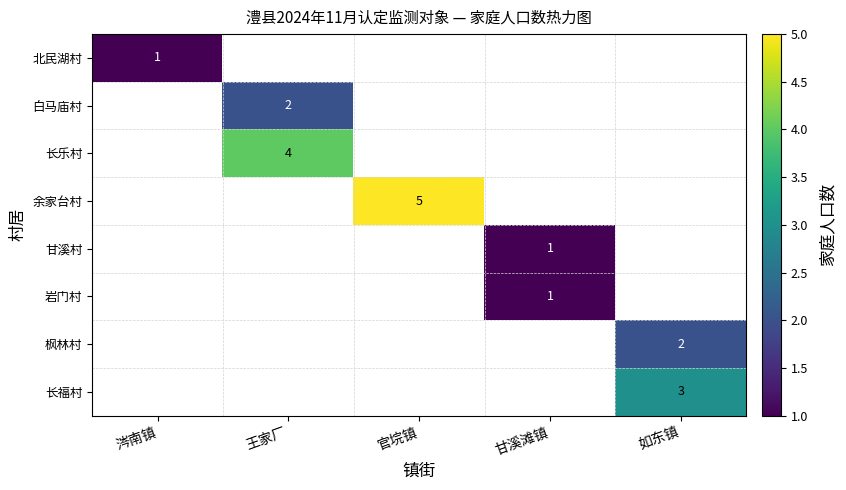

The 白马庙村 series shows 1 at 王家厂. True or false?

False